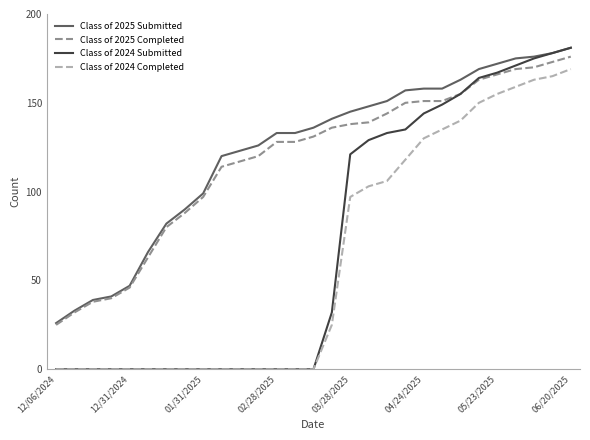

True or false: Class of 2024 Completed and Class of 2025 Completed cross at least once.

False